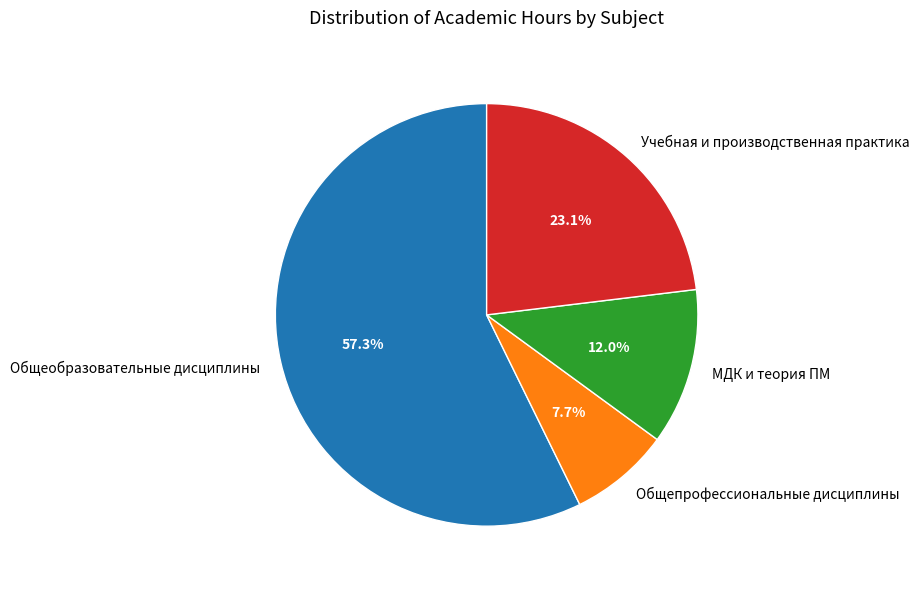

Which category has the biggest portion of the pie?

Общеобразовательные дисциплины